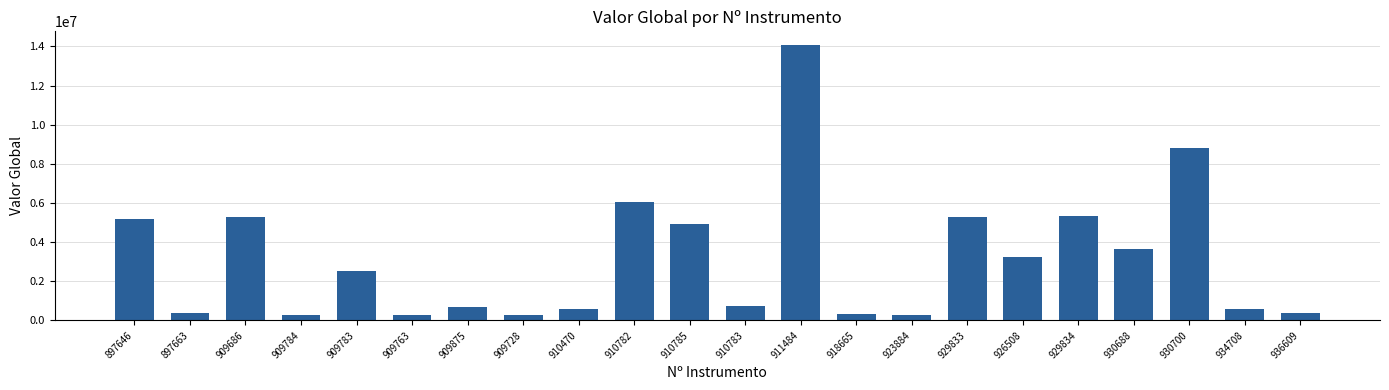

What is the change in value from 909875 to 910785?

+4265202.8